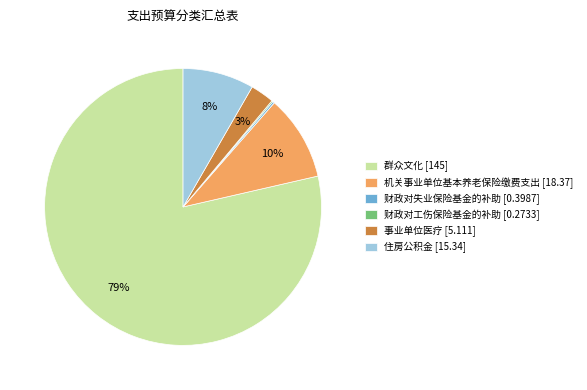

Is it true that 群众文化 is 79% of the pie?

True